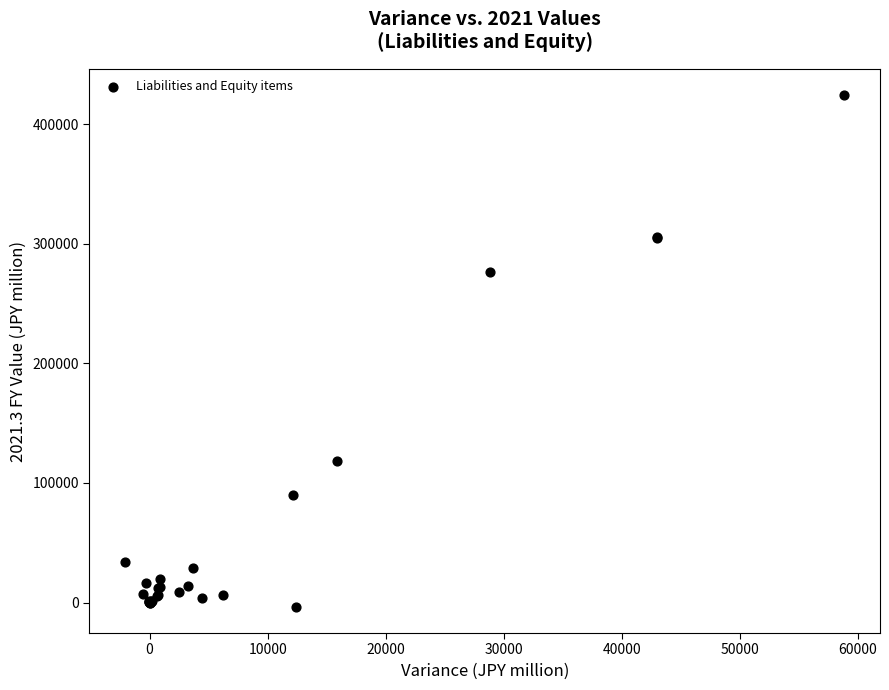

What Y value in the scatter plot is closest to 210406?

276897